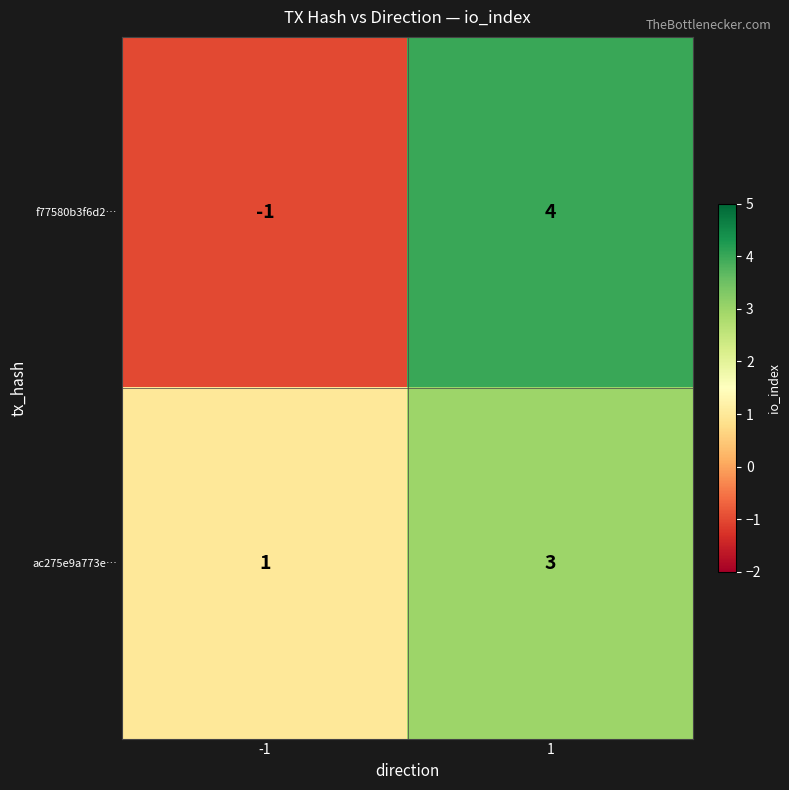

What is the difference between the highest and lowest values at 1?

1